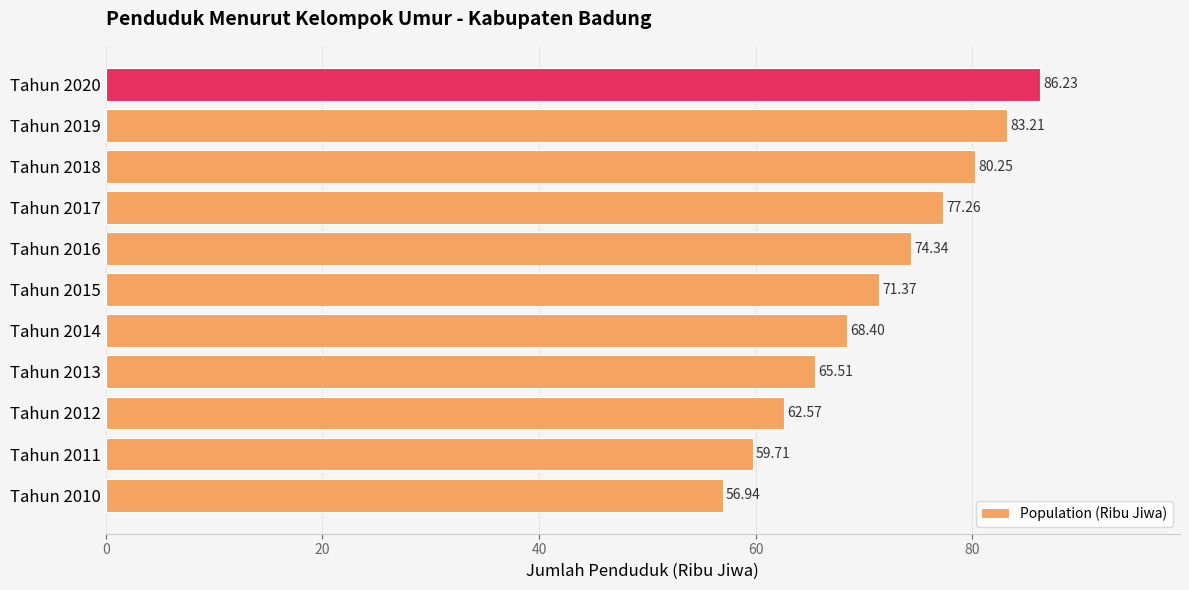

List the labels in order of value, smallest first.

Tahun 2010, Tahun 2011, Tahun 2012, Tahun 2013, Tahun 2014, Tahun 2015, Tahun 2016, Tahun 2017, Tahun 2018, Tahun 2019, Tahun 2020